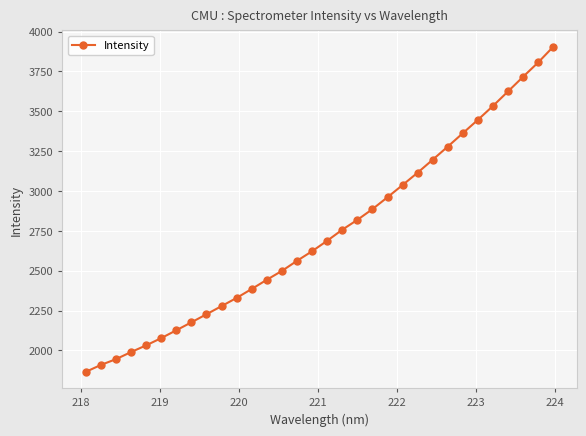

What is the difference between the maximum and minimum values?

2039.2